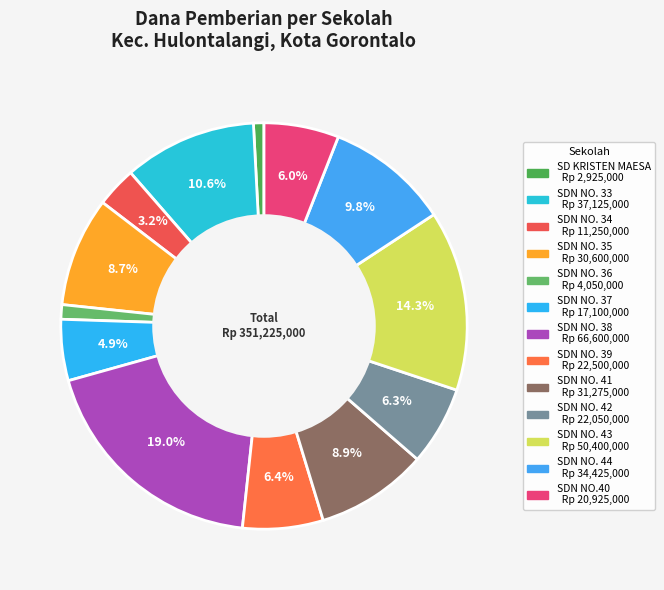

To the nearest percent, what is the difference between the SDN NO. 37 and SDN NO.40 slice percentages?

1%